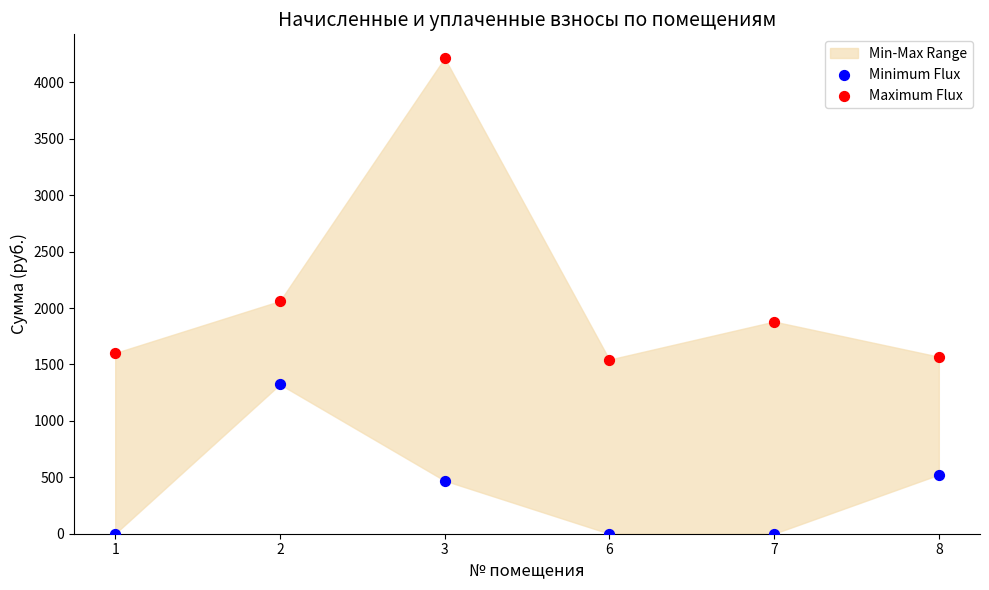

Which series has the largest Y range (max minus min)?

Maximum Flux